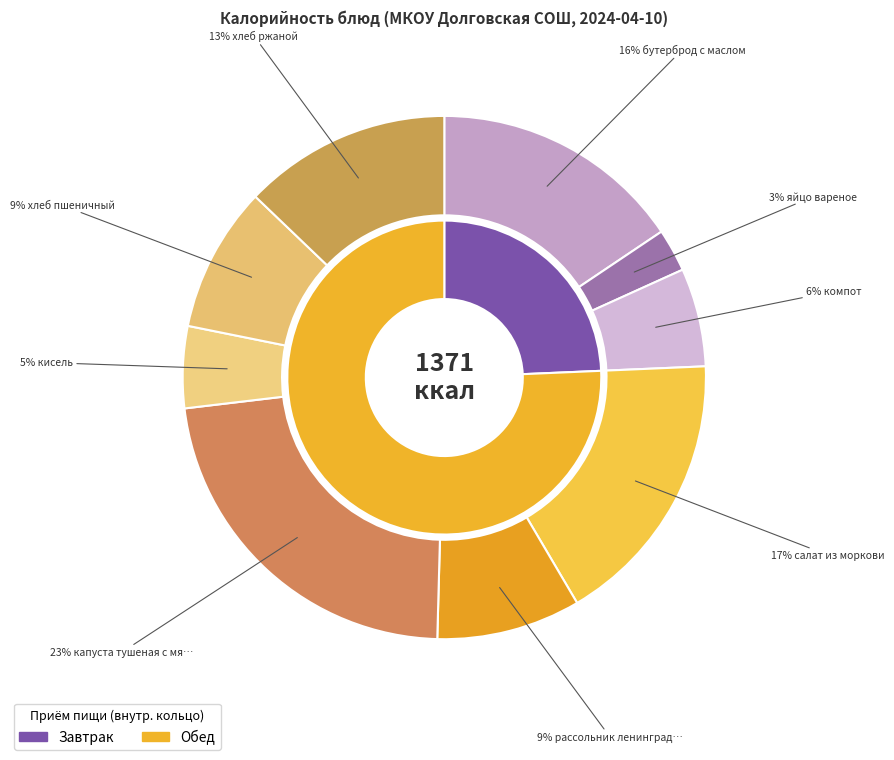

To the nearest percent, what portion does бутерброд с маслом represent?

16%